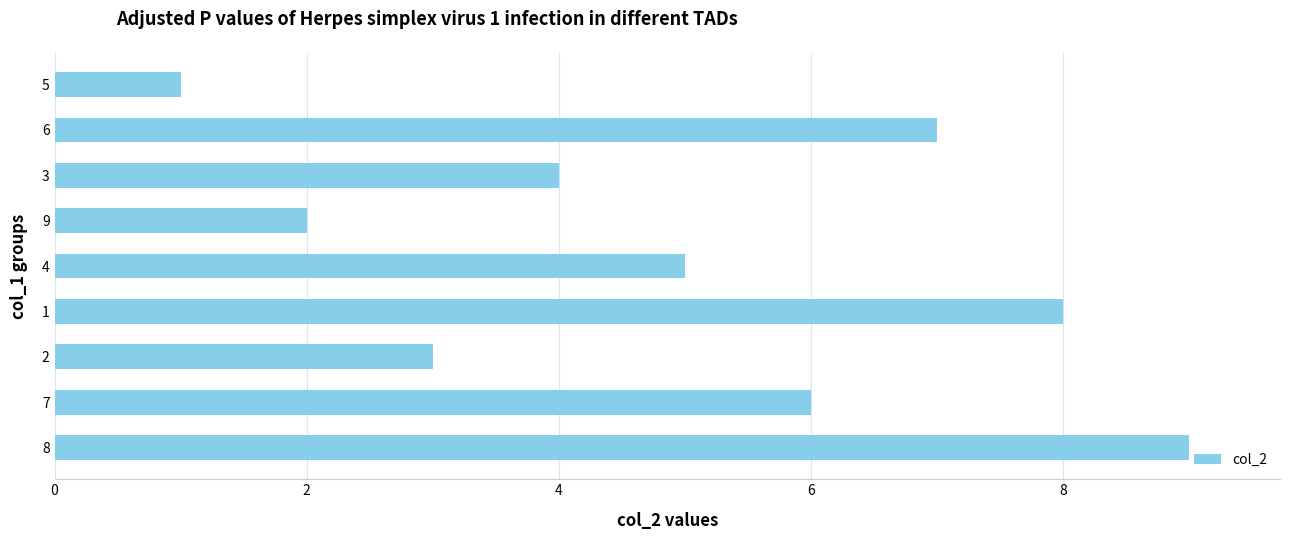

Count the number of categories in the chart.

9